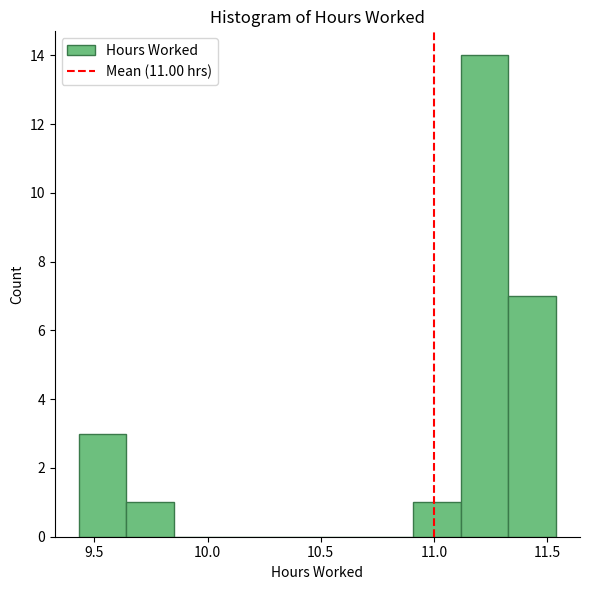

Reading left to right, list every bar in this chart as the range it spans on the x-axis followed by its height. Neither the bar edges nor the heights are printed on the chart, so give them approximately, as read against the axes.

9.45 to 9.65: 3
9.65 to 9.85: 1
9.85 to 10.05: 0
10.05 to 10.25: 0
10.25 to 10.50: 0
10.50 to 10.70: 0
10.70 to 10.90: 0
10.90 to 11.10: 1
11.10 to 11.35: 14
11.35 to 11.55: 7